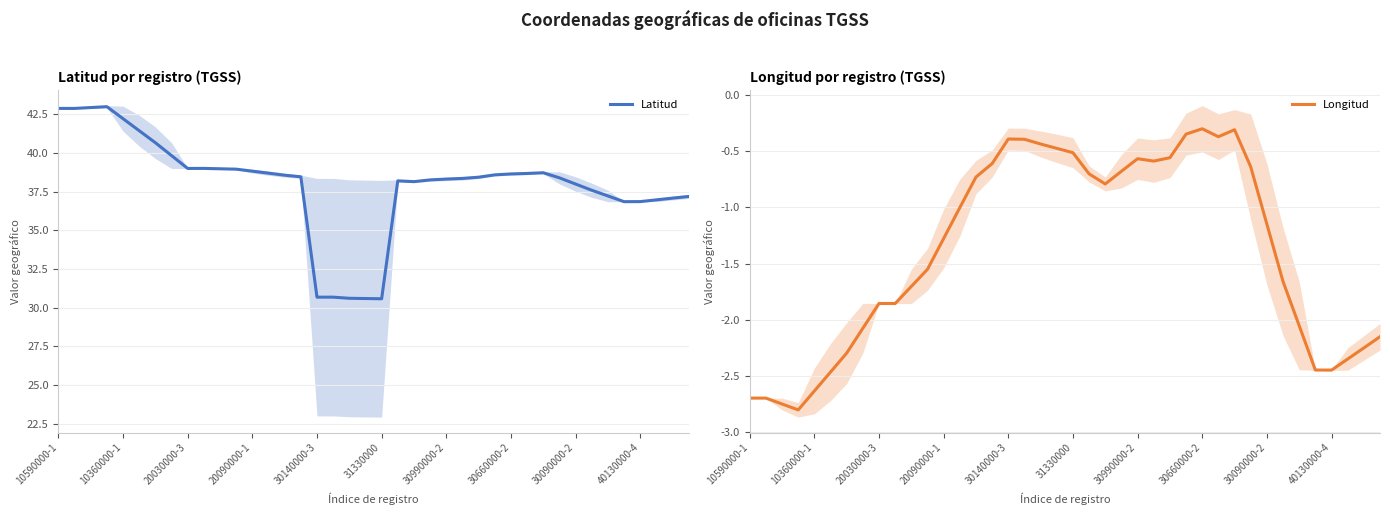

What position from the left is 35?

36